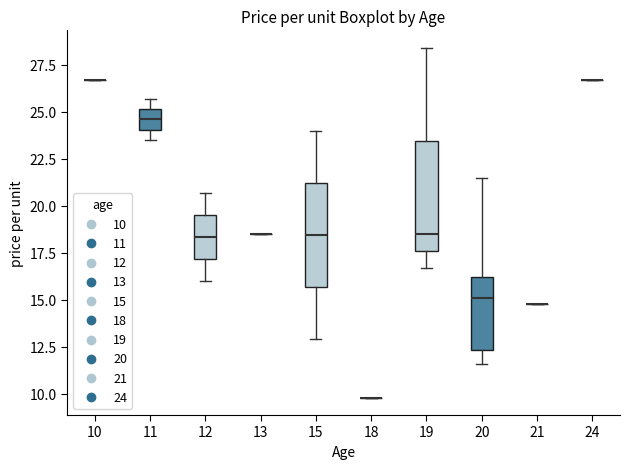

Reading left to right, read every box against the y-axis: the position of its median line, the range the box covers, and the ends of its whiskers. The values are not printed on the chart, so give them approximately, as read against the axis.

10: box collapsed to a line at 26.5, whiskers 26.5 to 26.5
11: median 24.5, box 24.0 to 25.0, whiskers 23.5 to 25.5
12: median 18.5, box 17.0 to 19.5, whiskers 16.0 to 20.5
13: box collapsed to a line at 18.5, whiskers 18.5 to 18.5
15: median 18.5, box 15.5 to 21.0, whiskers 13.0 to 24.0
18: box collapsed to a line at 10.0, whiskers 10.0 to 10.0
19: median 18.5, box 17.5 to 23.5, whiskers 16.5 to 28.5
20: median 15.0, box 12.5 to 16.0, whiskers 11.5 to 21.5
21: box collapsed to a line at 15.0, whiskers 15.0 to 15.0
24: box collapsed to a line at 26.5, whiskers 26.5 to 26.5